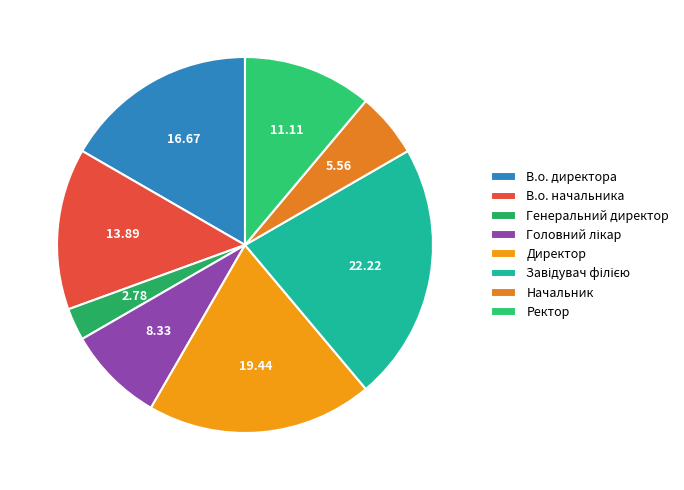

To the nearest percent, what is the average slice percentage?

12%